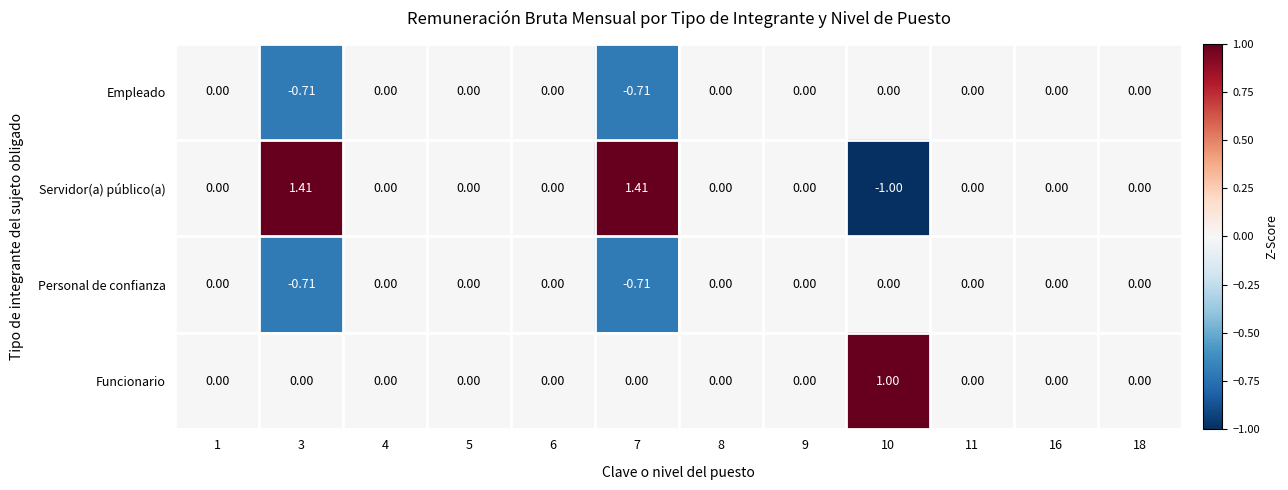

Which series has the widest spread of values?

Servidor(a) público(a)